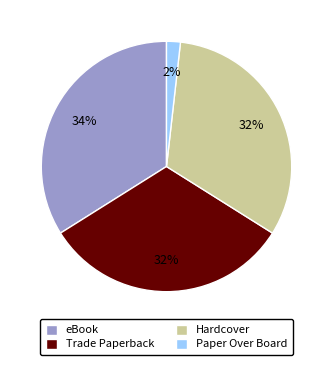

Which slice is the largest?

eBook